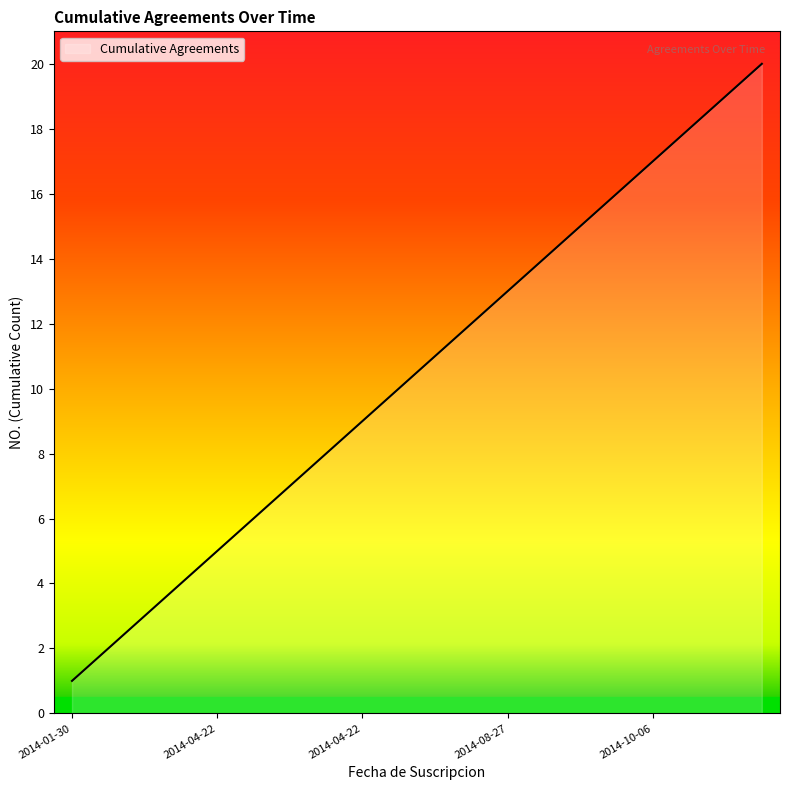

What is the difference between the maximum and minimum values?

19